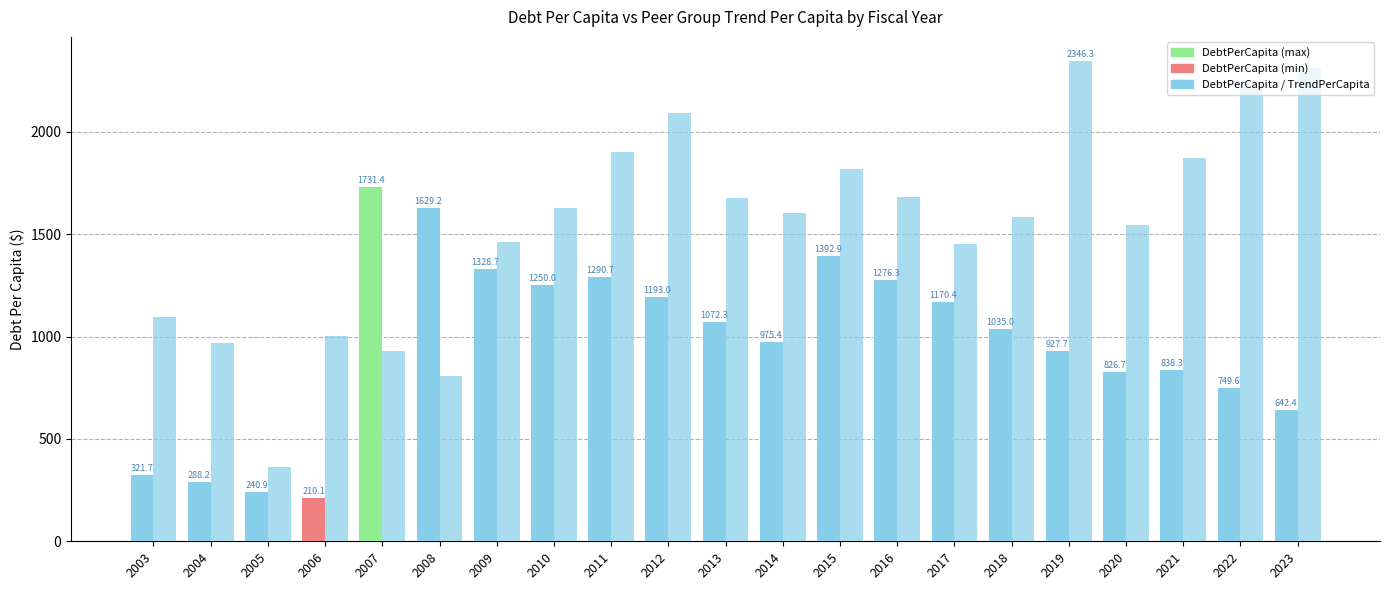

How many series are shown in this chart?

2